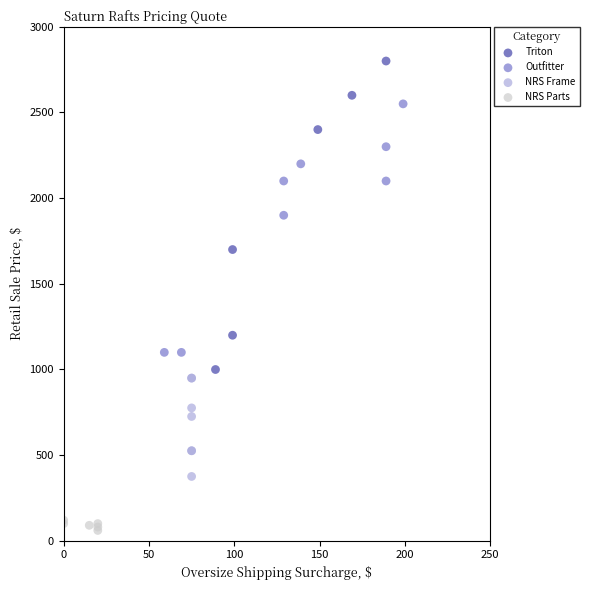

Which series reaches the maximum Y coordinate?

Triton